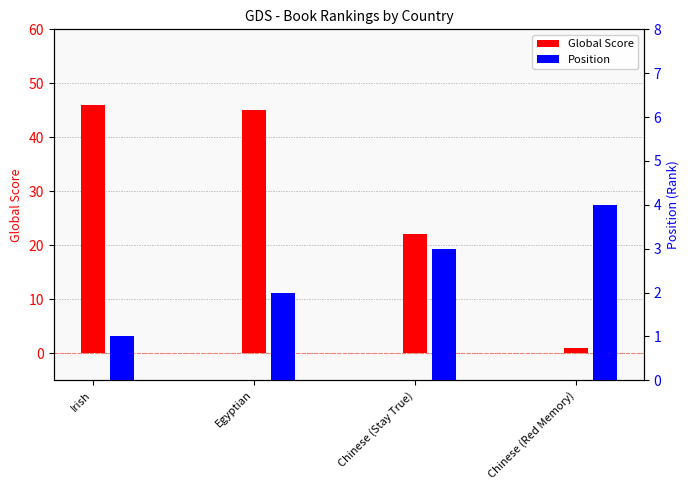

Reading left to right, extract all data points from this chart.

Global Score: 46	45	22	1
Position: 1	2	3	4